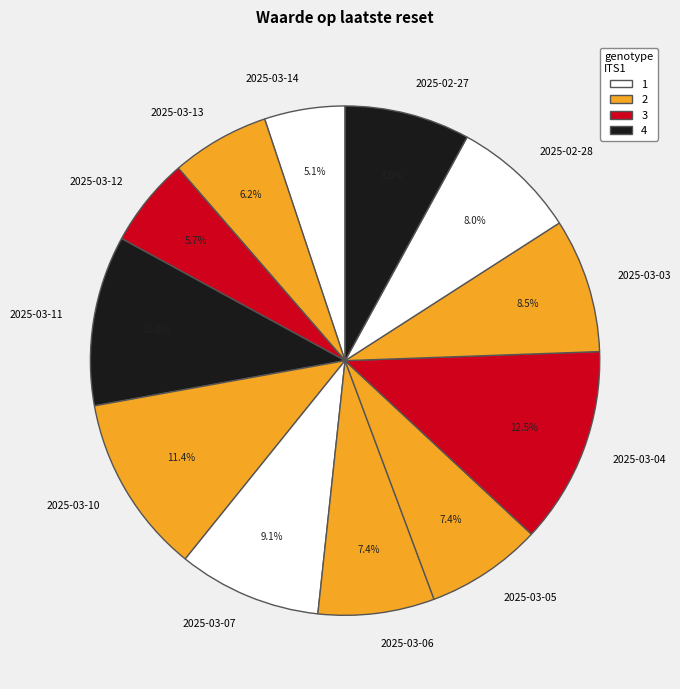

Does any single category account for the majority?

No